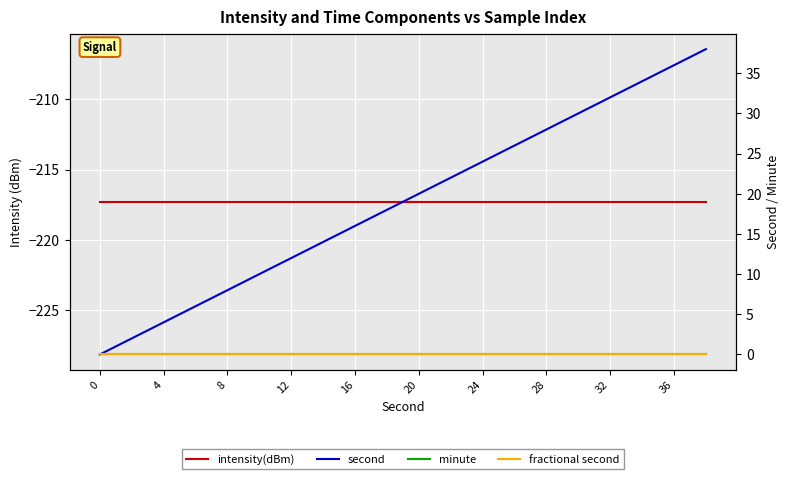

Is it true that intensity(dBm) equals -94.3 at 17?

False